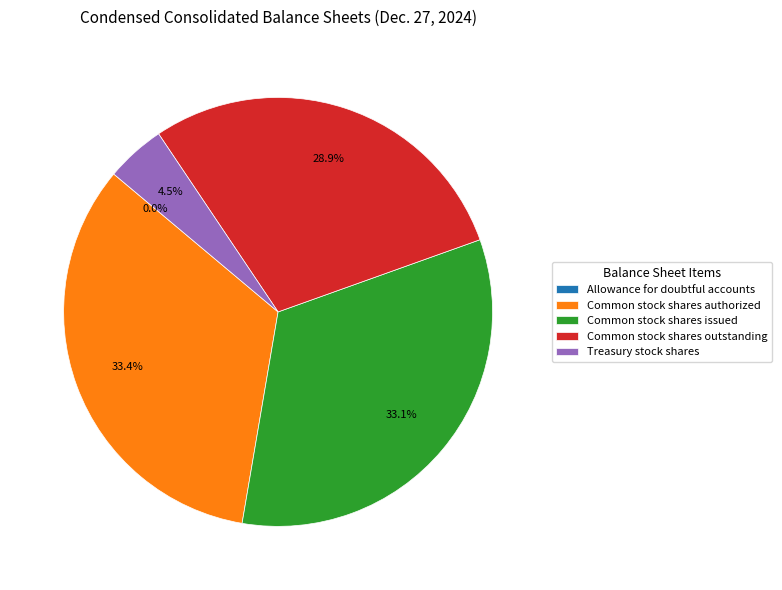

Does Treasury stock shares represent more than half of the total?

No